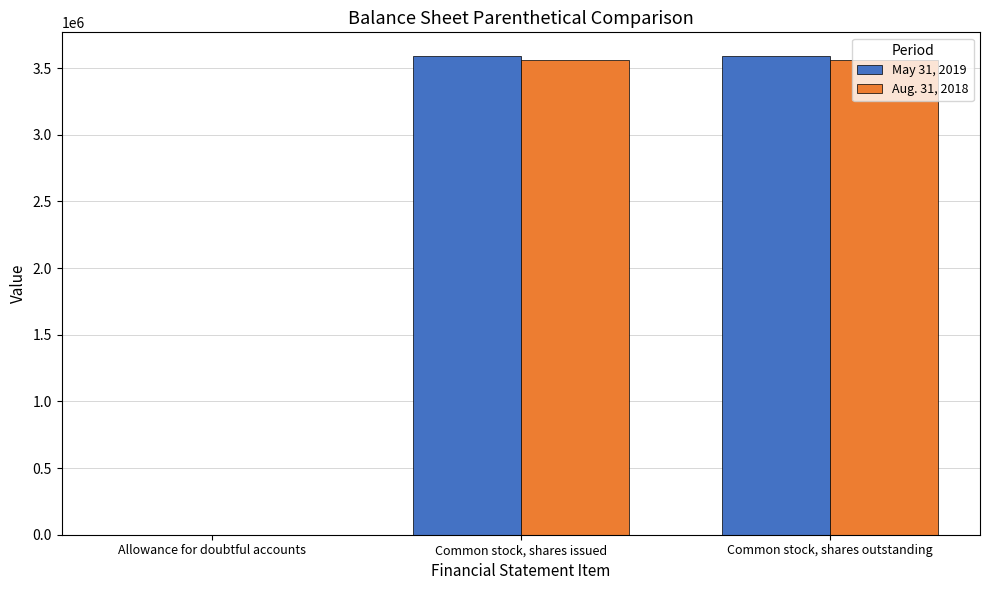

What is the total value across all series at Common stock, shares issued?

7148000